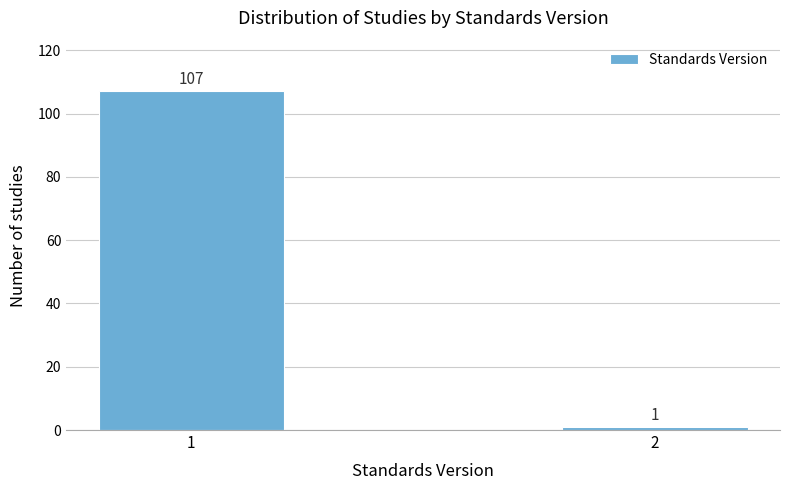

Reading right to left, list all the values displayed in this chart.

2=1	1=107